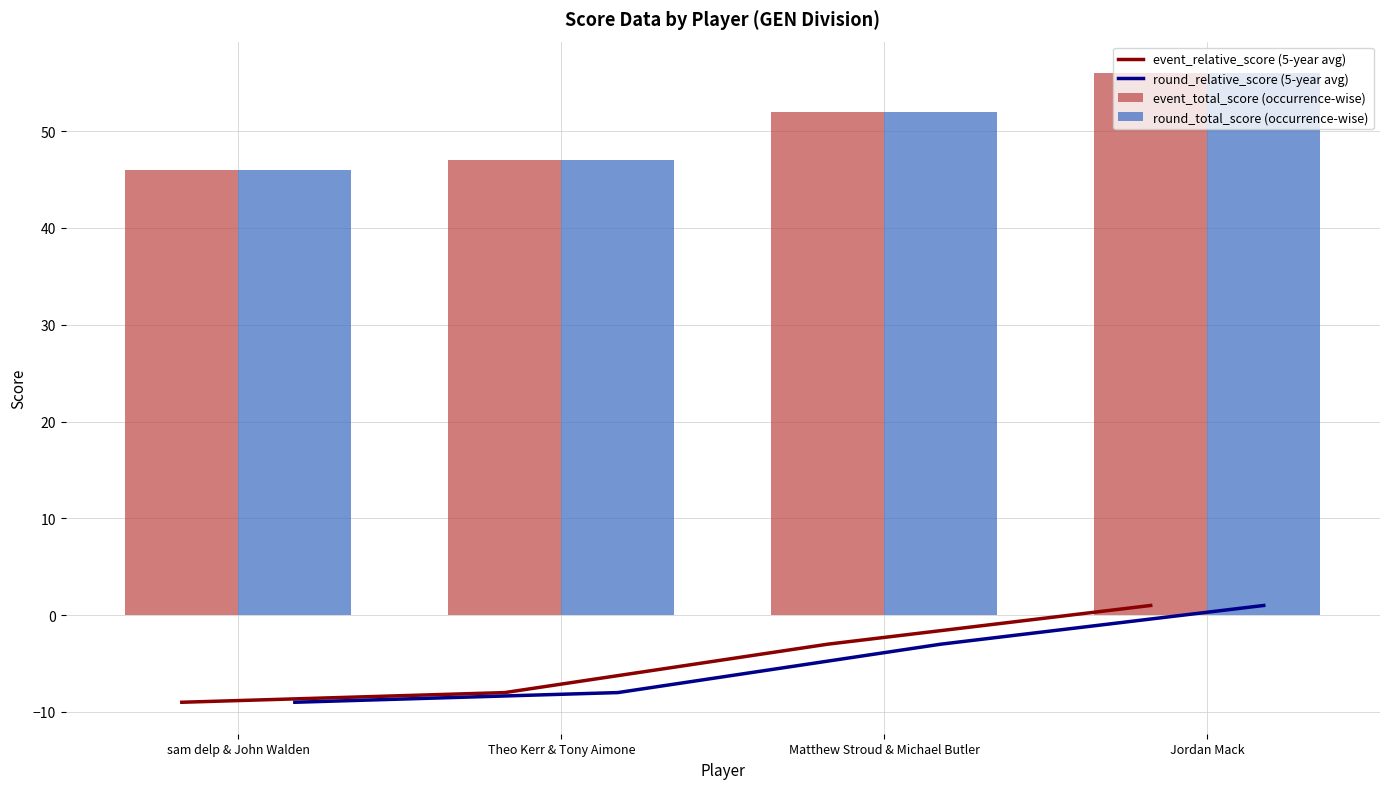

What is the label of the 4th bar from the right?

sam delp & John Walden